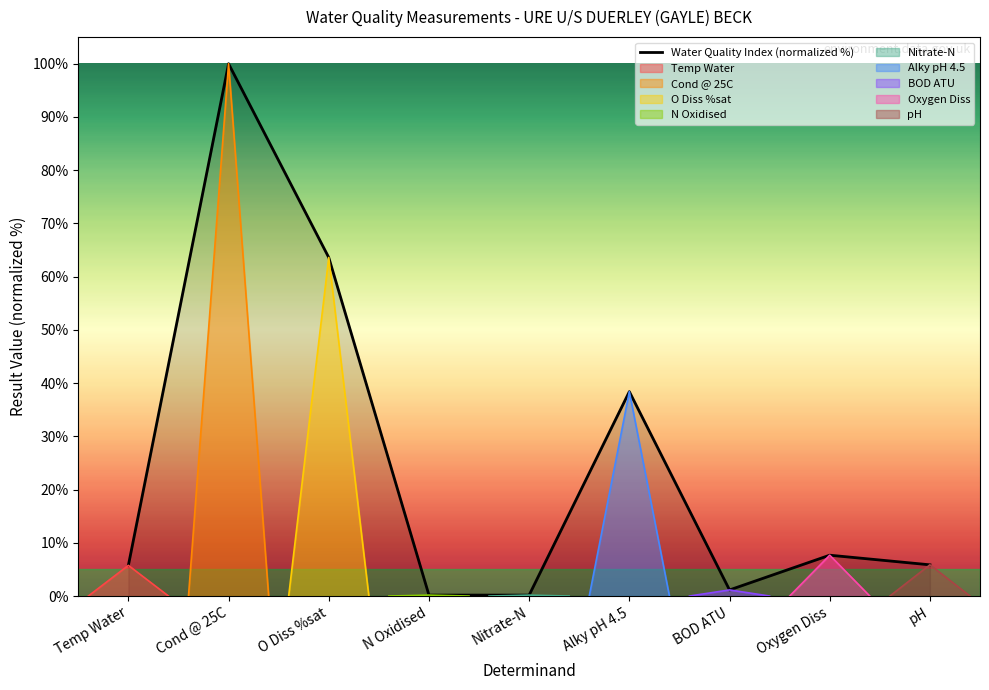

What is the label of the 9th point from the right?

Temp Water